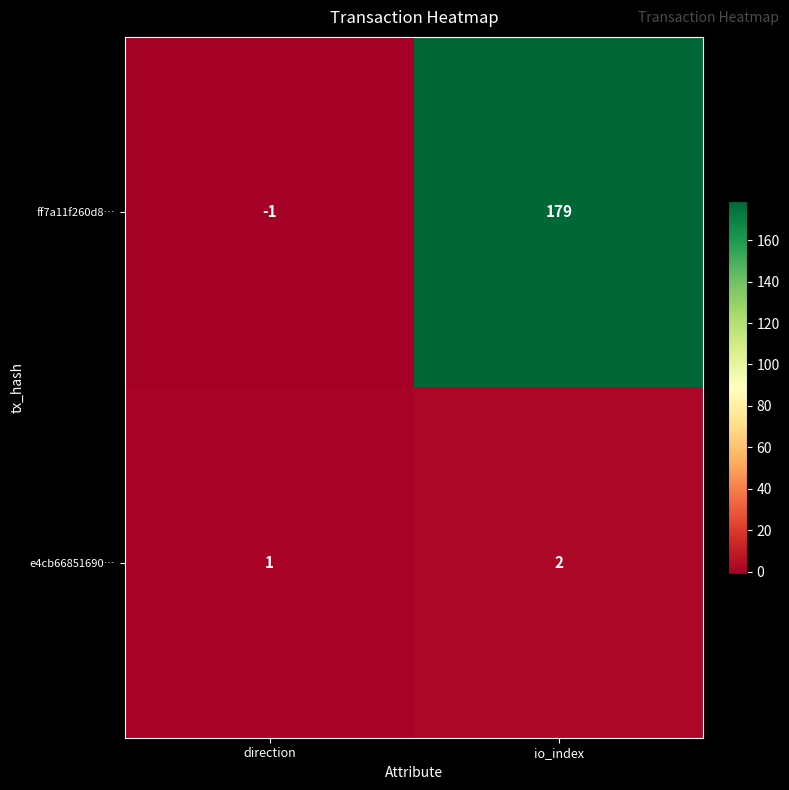

Reading left to right, what are all the values shown in this chart?

ff7a11f260d8…: -1	179
e4cb66851690…: 1	2